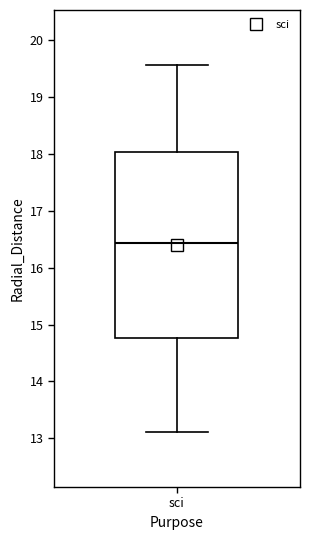

Read this box plot against the y-axis: the position of the median line, the range covered by the box, and the ends of both whiskers. The values are not printed on the chart, so give them approximately, as read against the axis.

median 16.4, box 14.8 to 18.0, whiskers 13.1 to 19.6